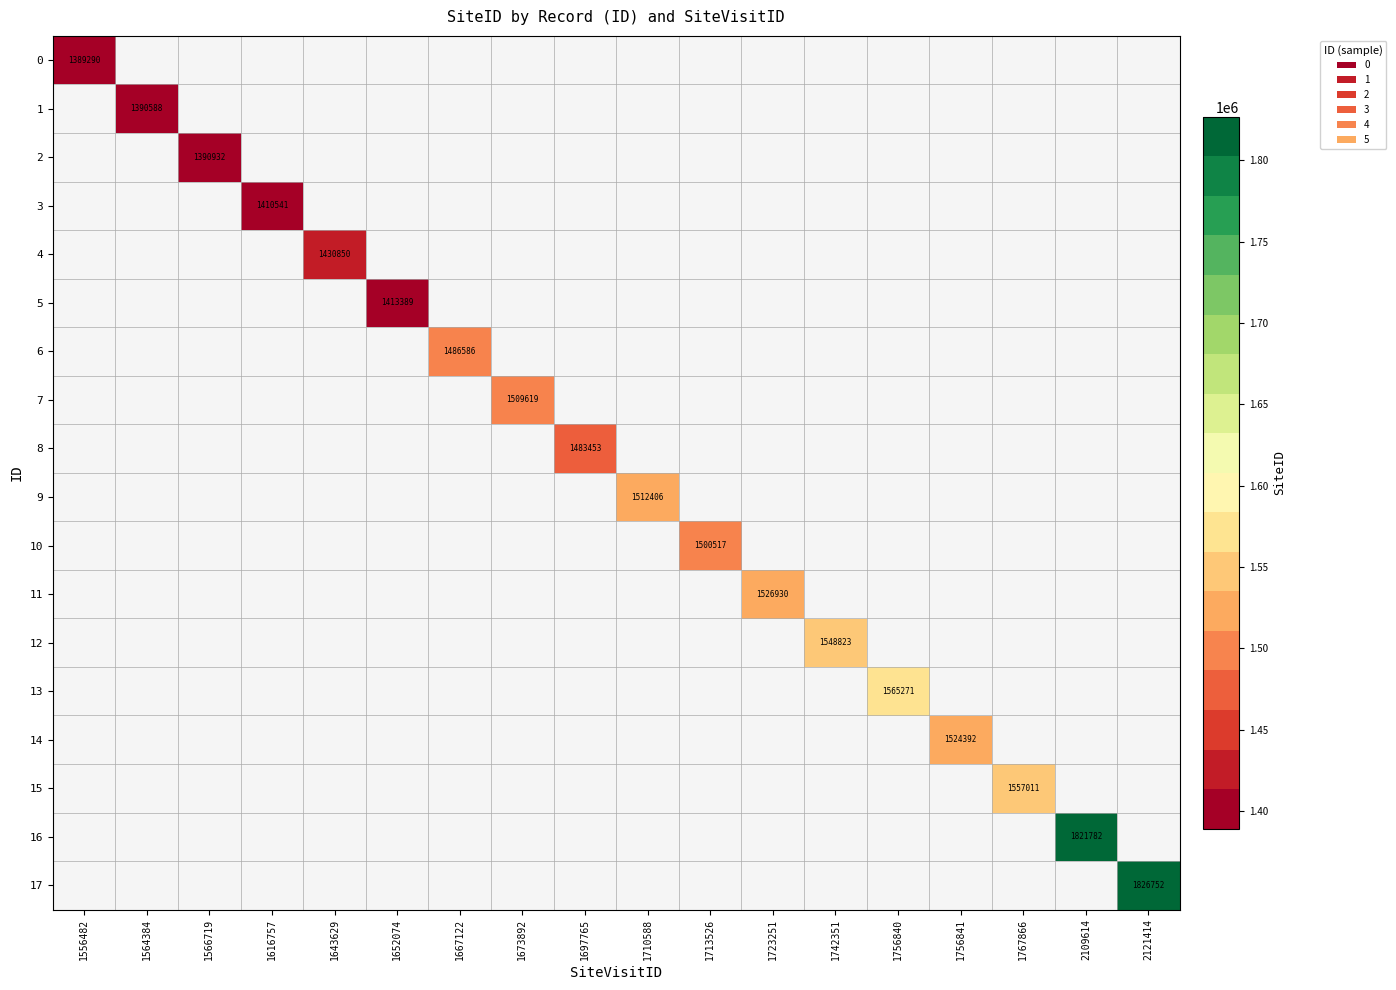

What is the maximum value shown in the chart?

1826752